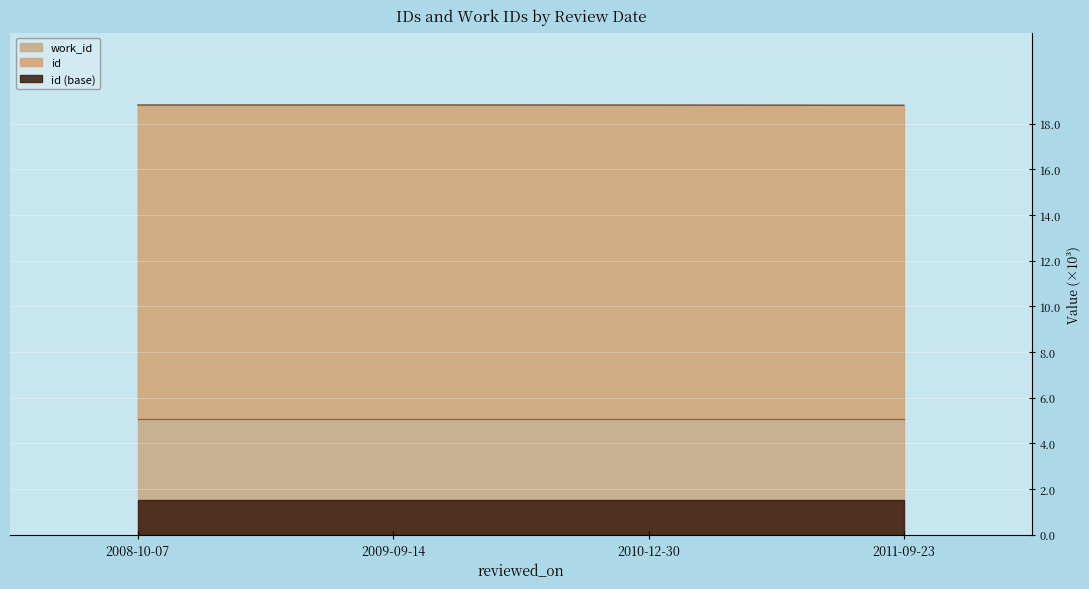

List the labels in order of value, smallest first.

2011-09-23, 2010-12-30, 2008-10-07, 2009-09-14